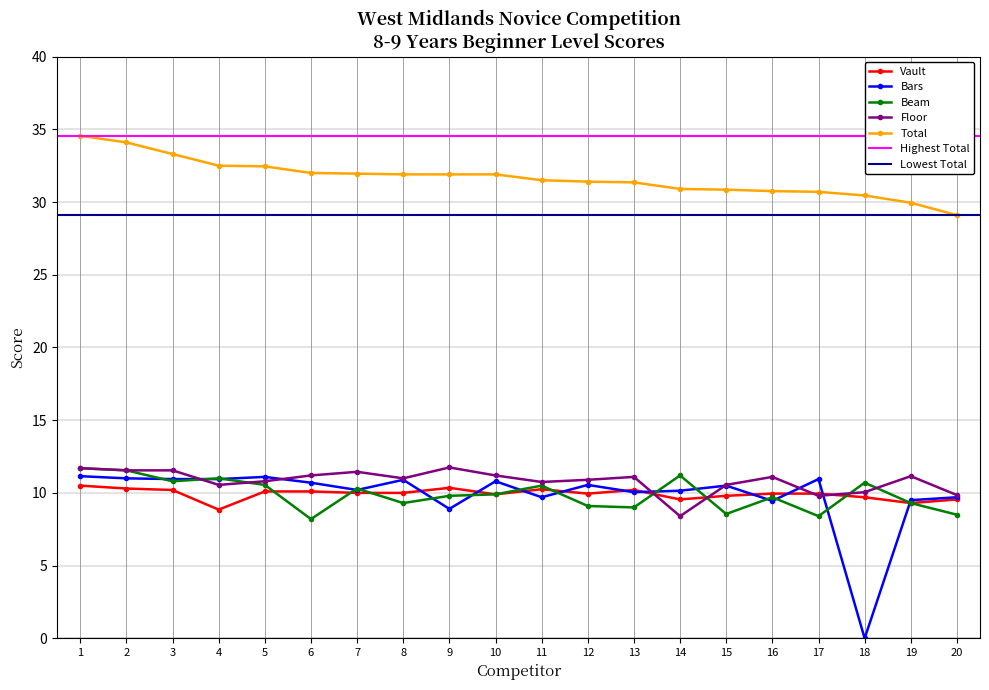

True or false: Bars and Total cross at least once.

False